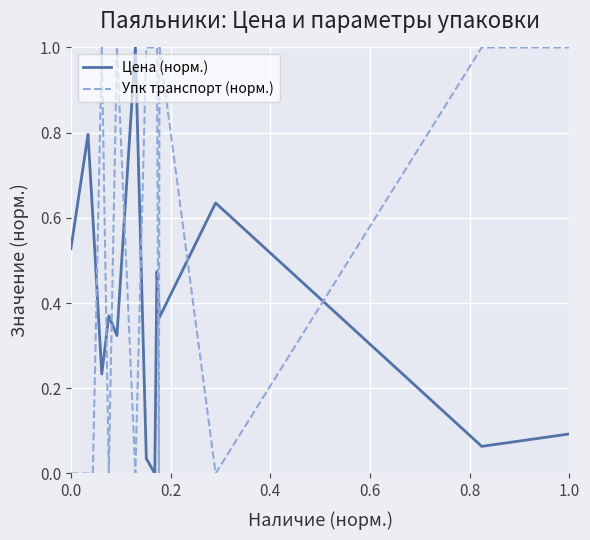

What is the greatest value displayed?

1.0